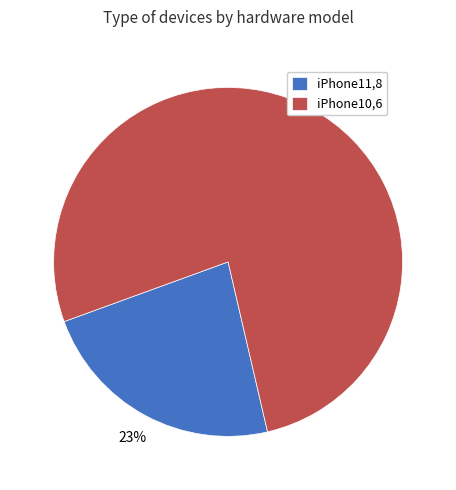

To the nearest percent, what percentage of the pie is iPhone11,8?

23%